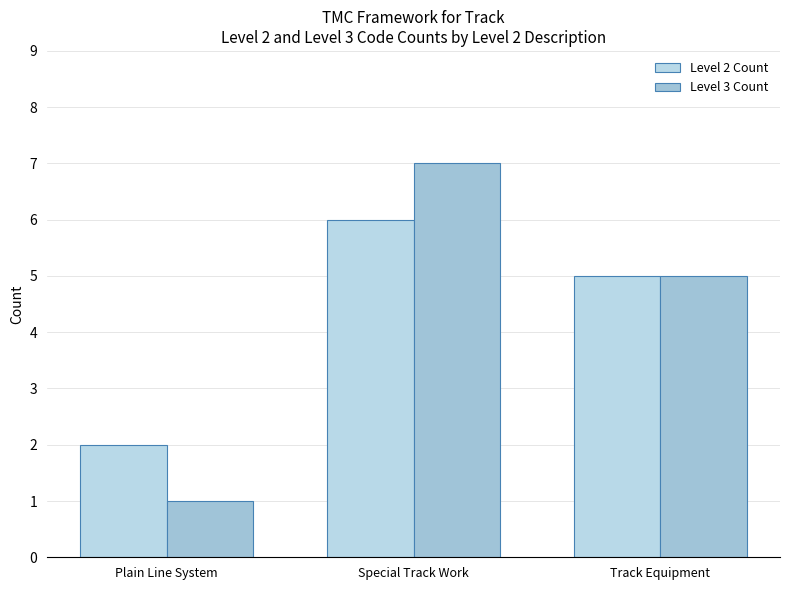

At Track Equipment, list the series in order from smallest to largest.

Level 2 Count, Level 3 Count